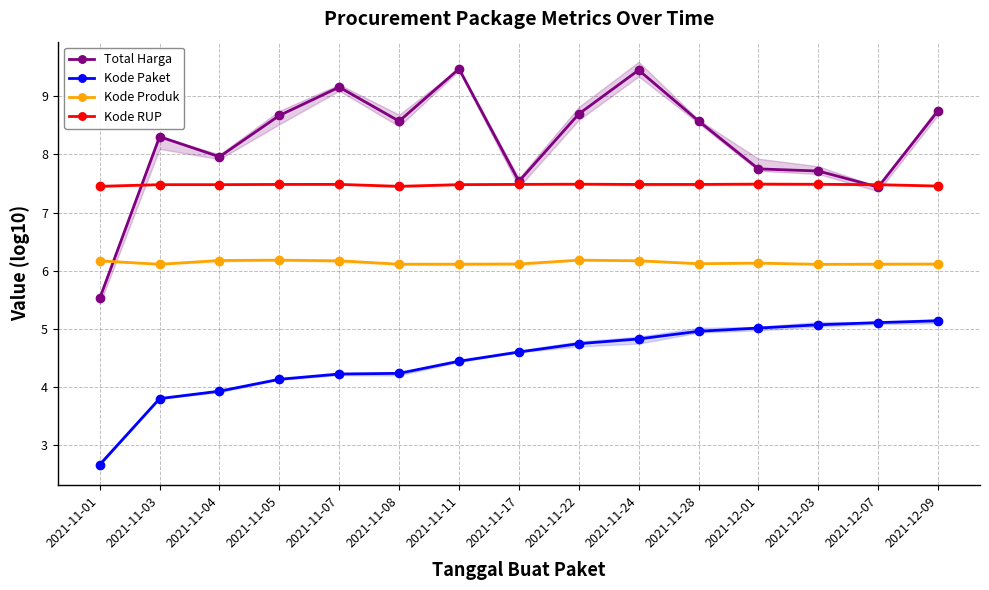

The value of Kode RUP at 2021-11-07 is 11.3. True or false?

False